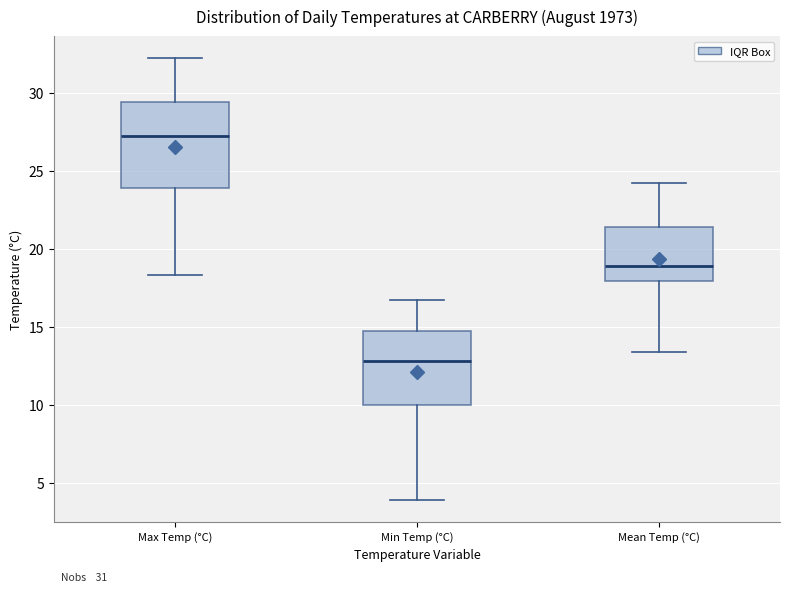

Which box's median line is the highest?

Max Temp (°C)